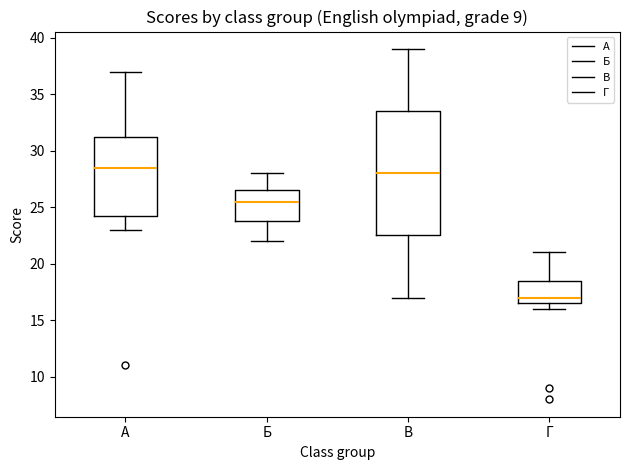

Reading left to right, transcribe this box plot: for each box, give where its median line is, the range the box spans, and where its two whiskers end, as read against the y-axis. The values are not printed on the chart, so give them approximately, as read against the axis.

А: median 28.5, box 24.5 to 31.5, whiskers 23.0 to 37.0
Б: median 25.5, box 24.0 to 26.5, whiskers 22.0 to 28.0
В: median 28.0, box 22.5 to 33.5, whiskers 17.0 to 39.0
Г: median 17.0, box 16.5 to 18.5, whiskers 16.0 to 21.0